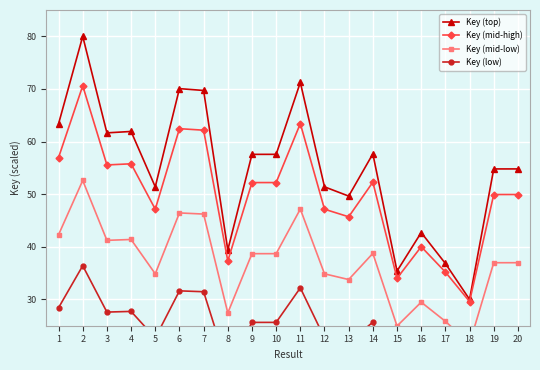

What is the approximate value of Key (top) at 14?

57.7